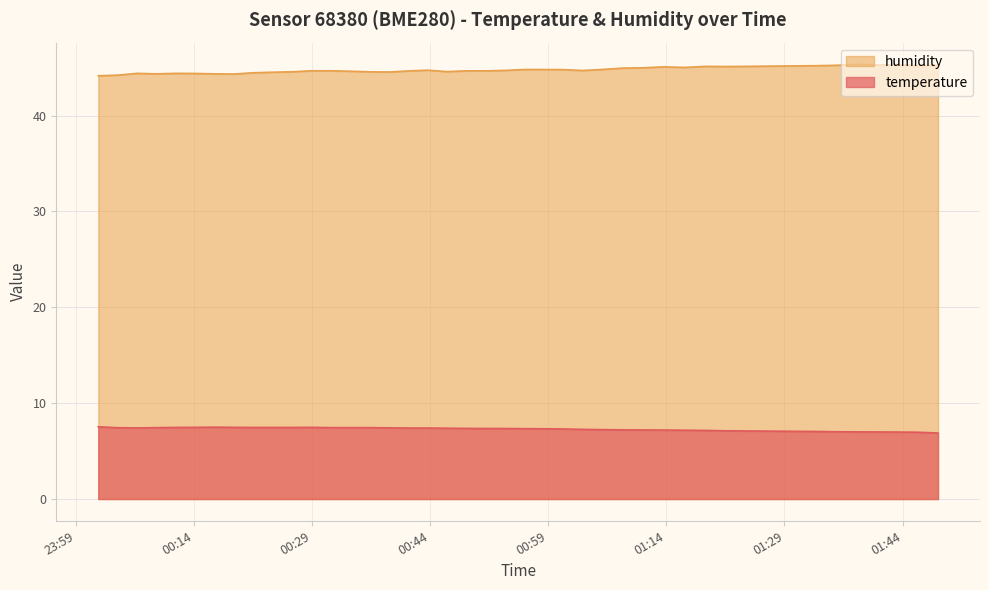

What is the minimum value shown in the chart?

6.9